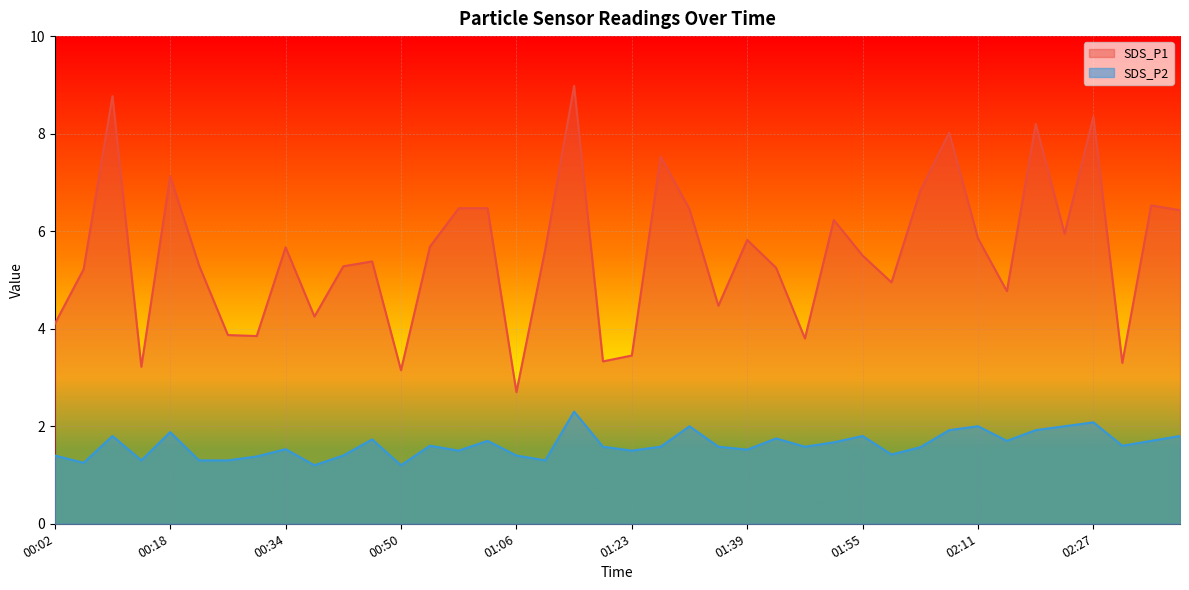

In SDS_P1, how many points are higher than both neighbors (excluding endpoints)?

12